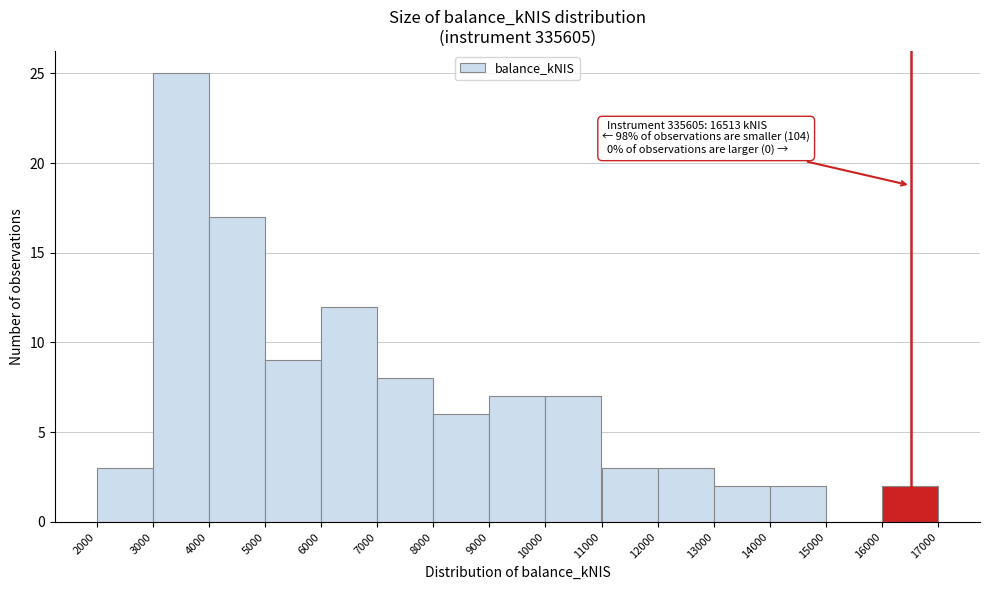

Over which range of the x-axis is the bar tallest?

3000 to 4000